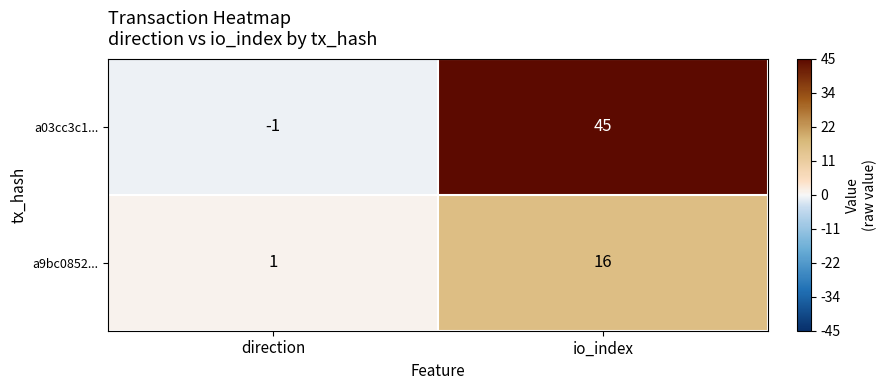

Reading left to right, list all the values displayed in this chart.

a03cc3c1...: direction=-1	io_index=45
a9bc0852...: direction=1	io_index=16